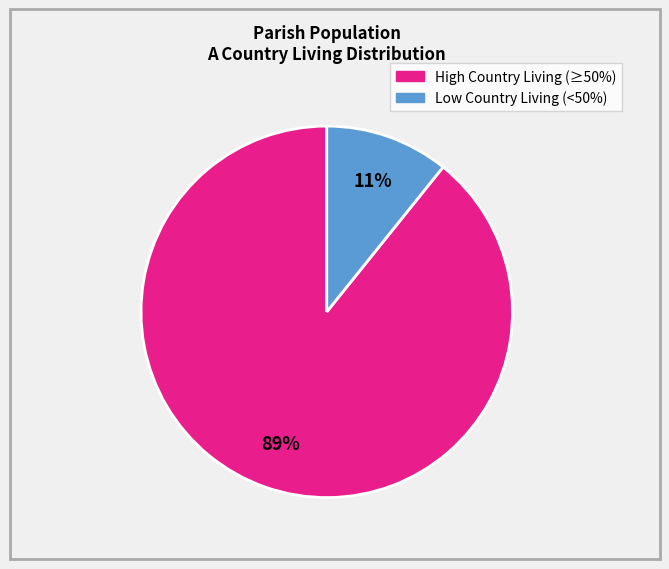

To the nearest percent, what is the average slice percentage?

50%